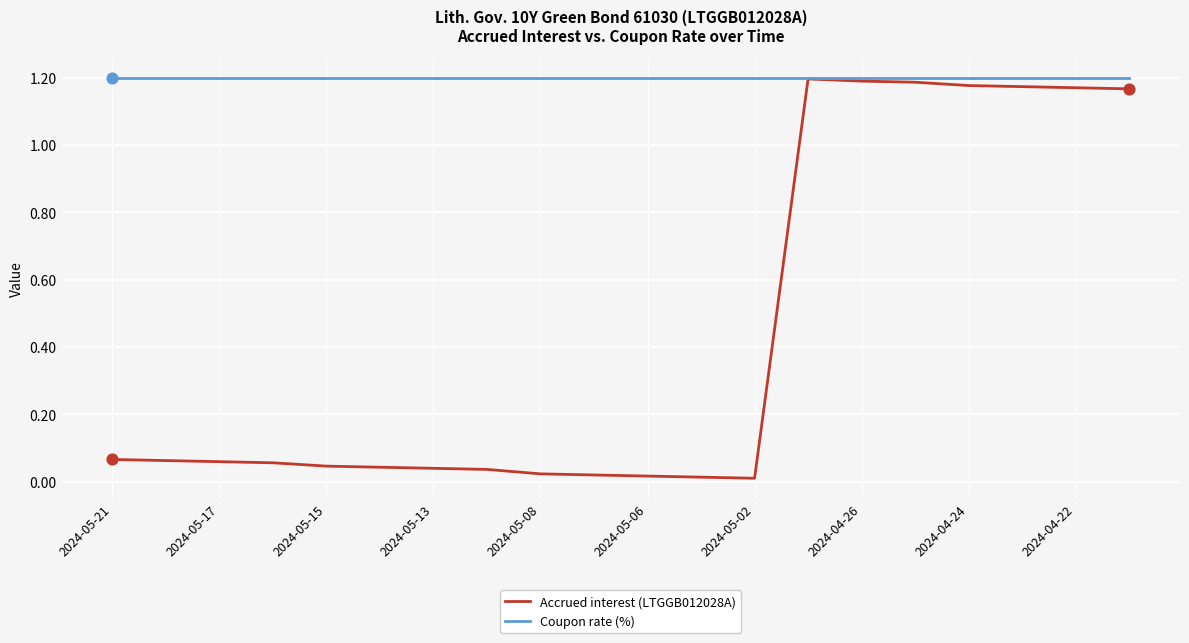

Which series has the largest total across all categories?

Coupon rate (%)